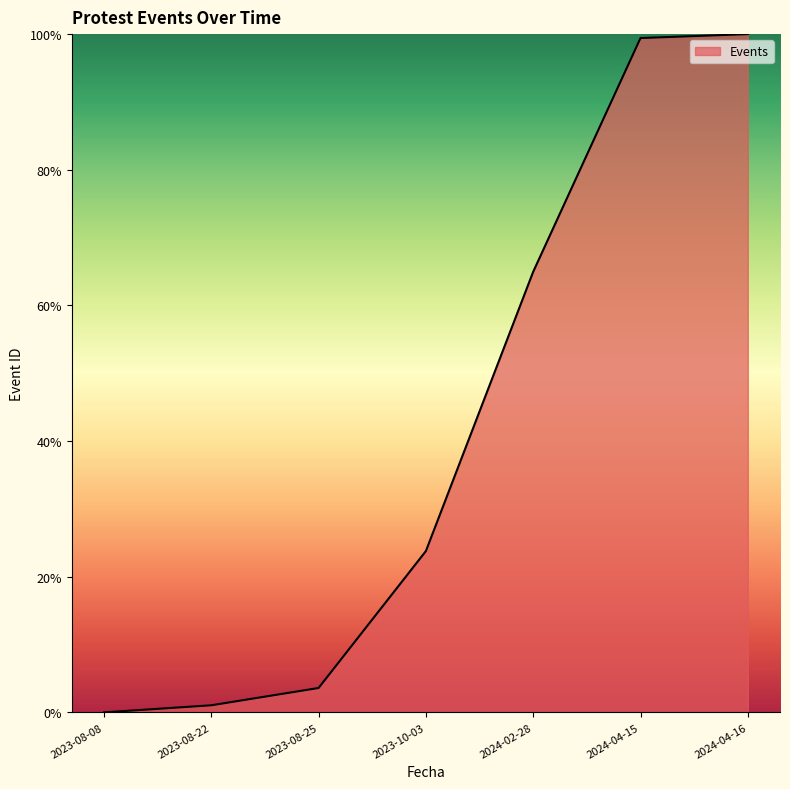

What is the greatest value displayed?

100.0